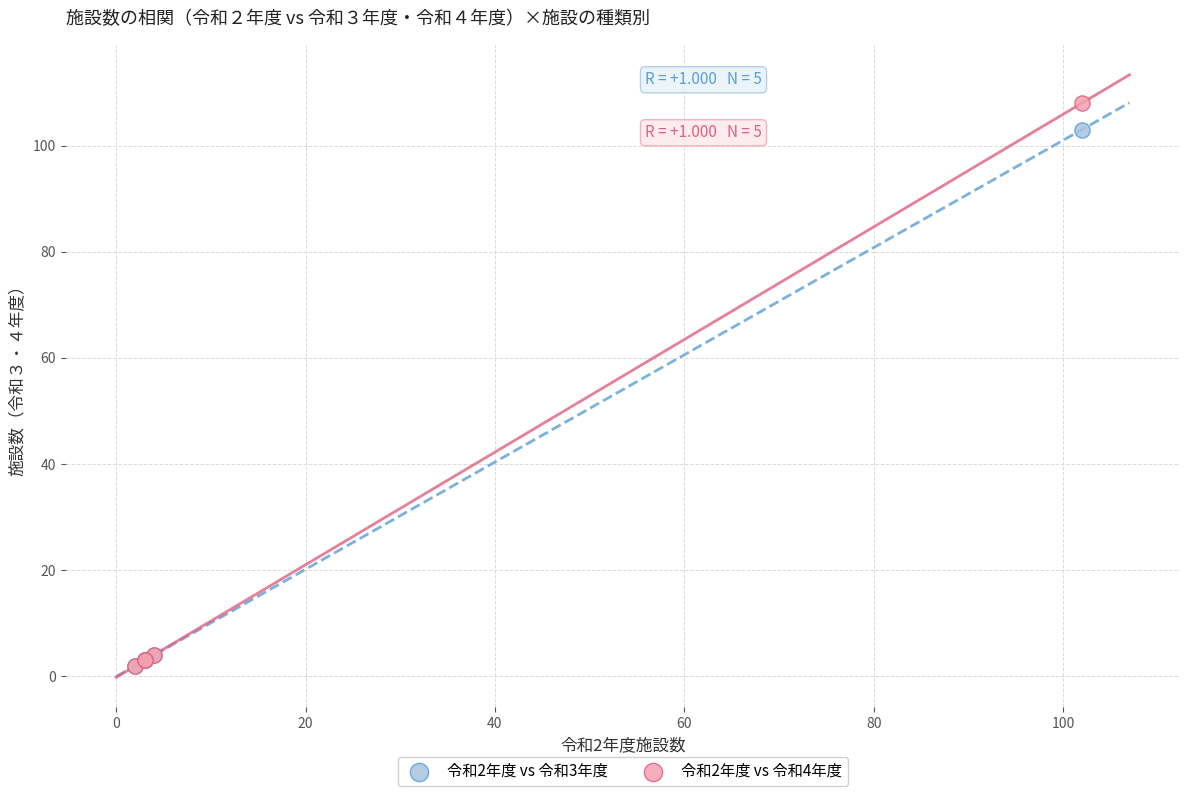

Which series reaches the maximum Y coordinate?

令和2年度 vs 令和4年度